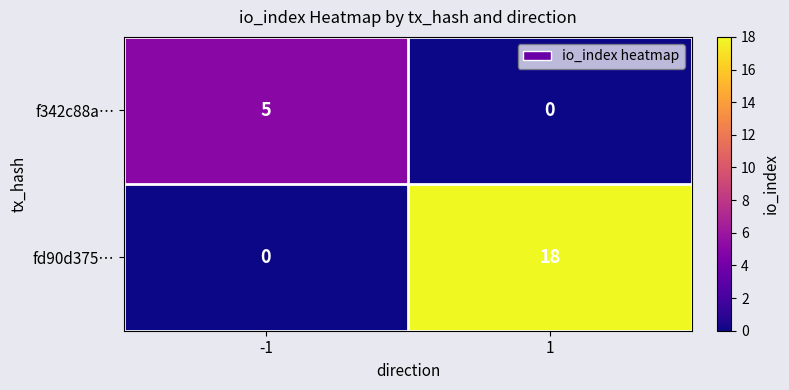

Reading right to left, extract all data points from this chart.

f342c88a…: 1=0	-1=5
fd90d375…: 1=18	-1=0